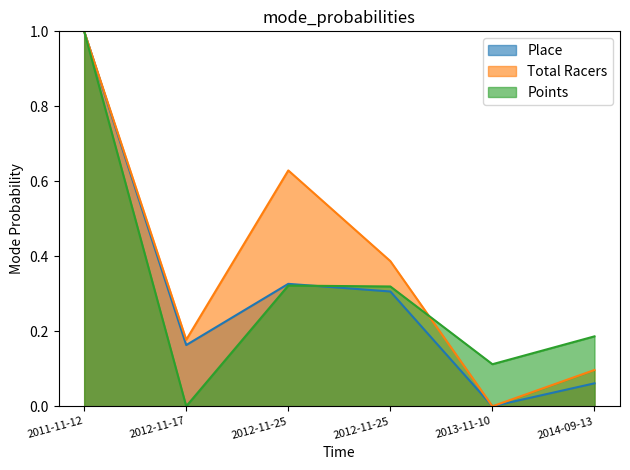

What is the difference between the Place values at 2011-11-12 and 2013-11-10?

1.0